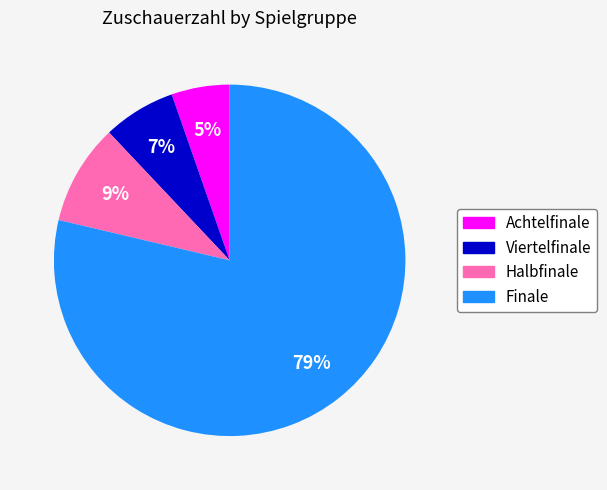

Count the number of slices in the pie.

4